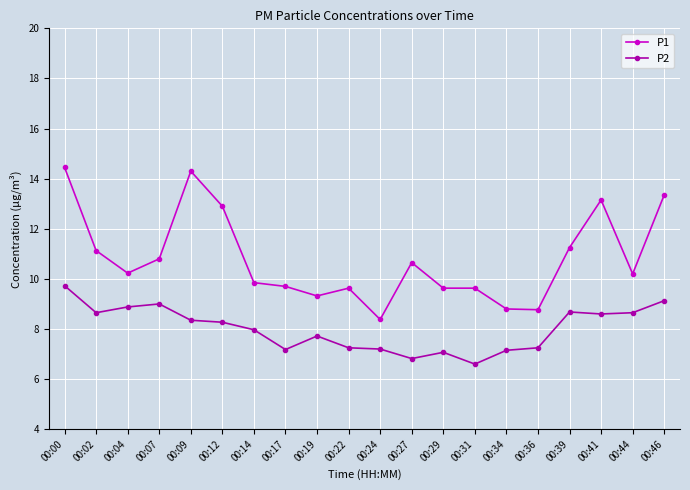

What is the sum of the P1 values at 00:14 and 00:24?

18.2